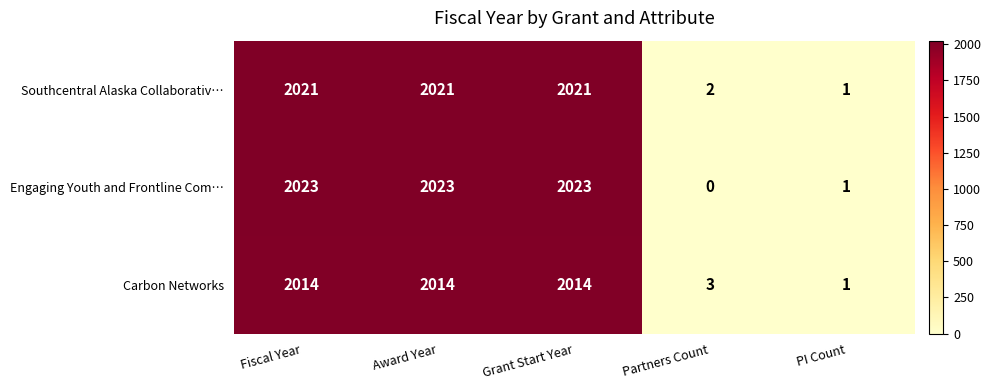

The Engaging Youth and Frontline Com… series shows 1217 at Partners Count. True or false?

False